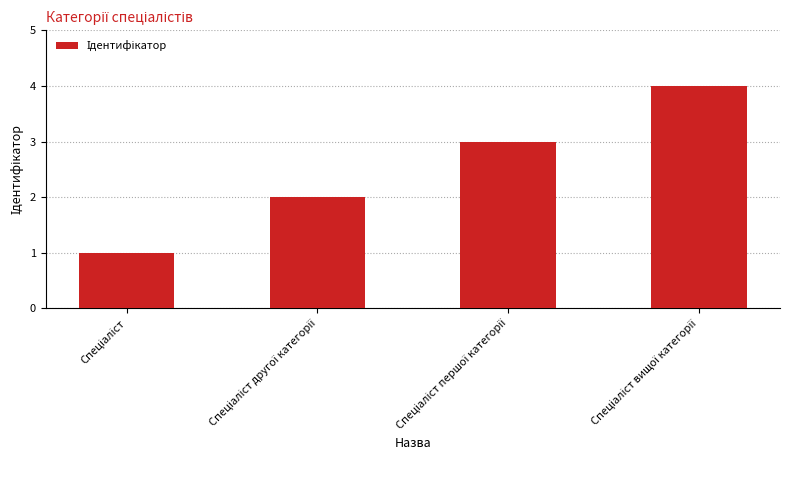

What is the difference between the maximum and minimum values?

3